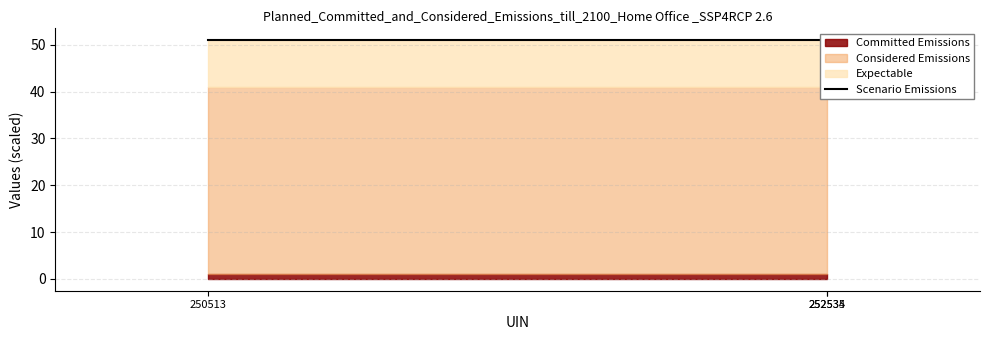

What value does the Considered Emissions series have at 2019-05-14?

1